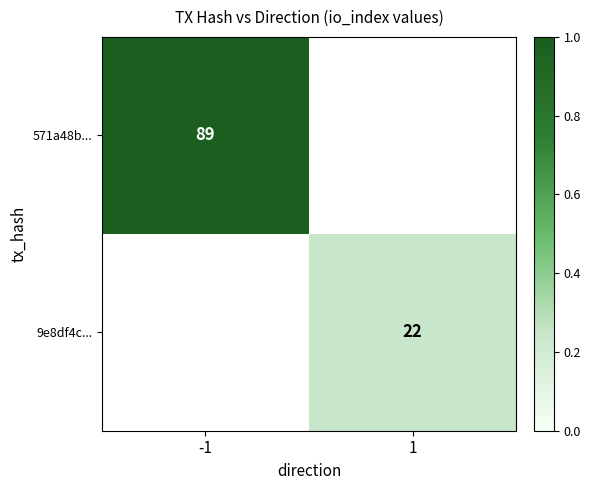

How many series are shown in this chart?

2